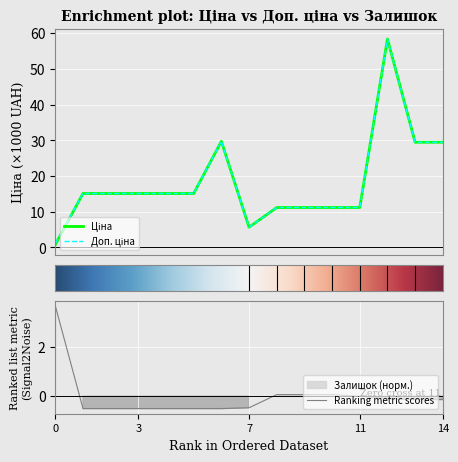

Which series has the largest range (max minus min)?

Ціна